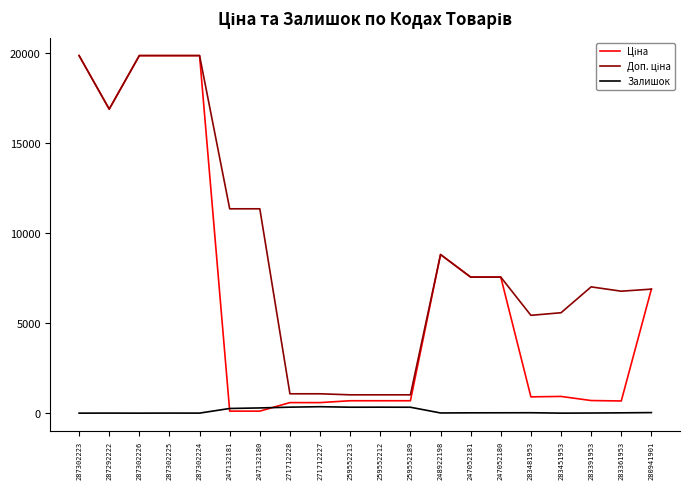

What is the greatest value displayed?

19831.1